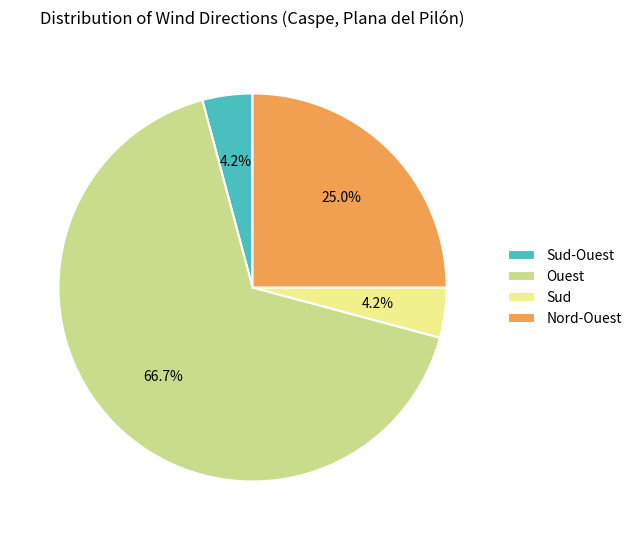

To the nearest percent, what is the average slice percentage?

25%